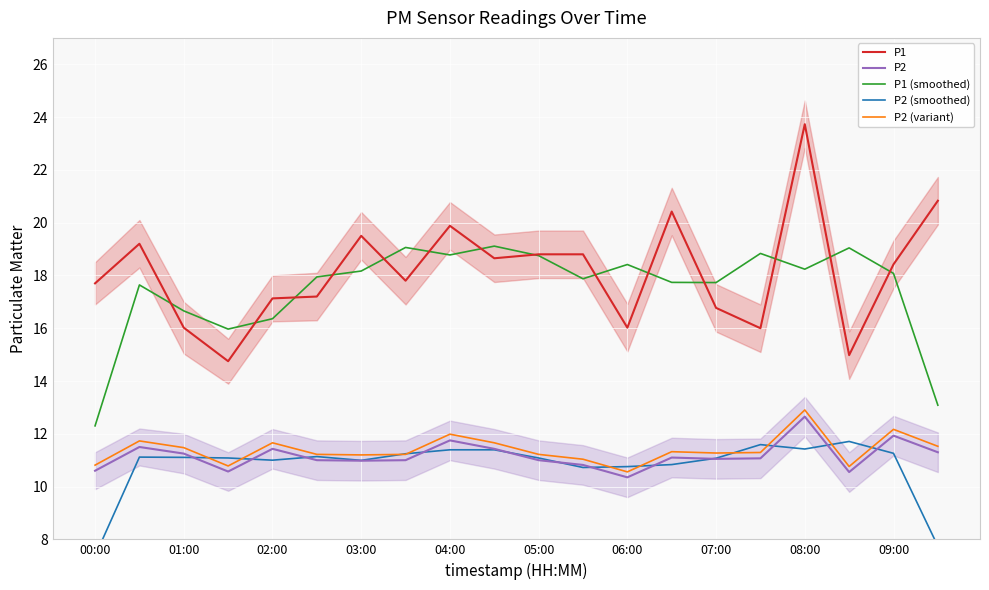

True or false: P2 (variant) and P1 intersect in this chart.

False